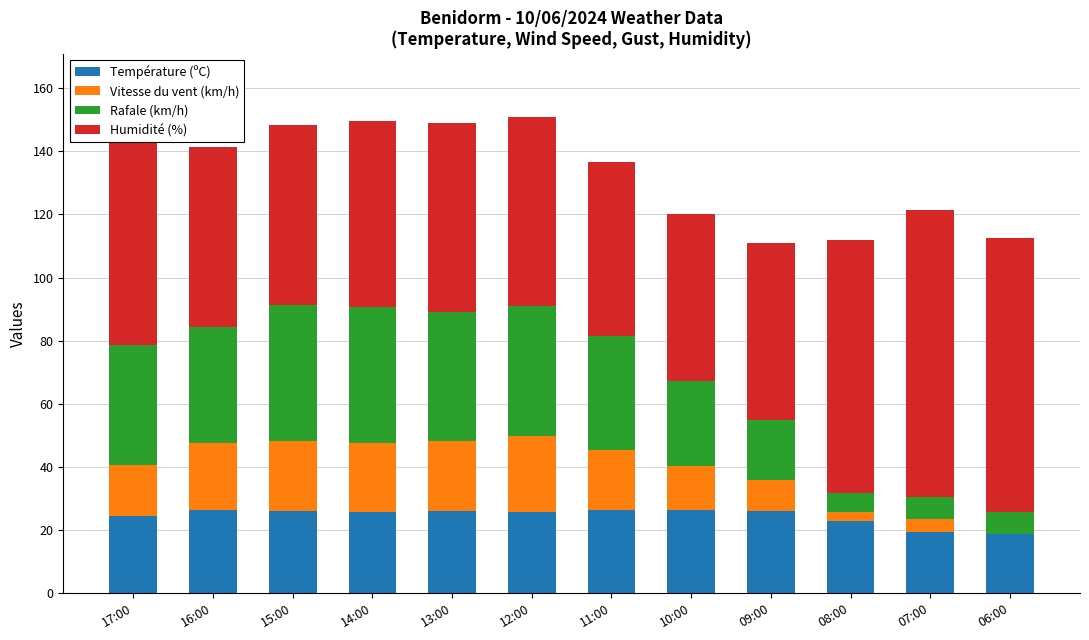

Is it true that Température (ºC) equals 19.5 at 07:00?

True